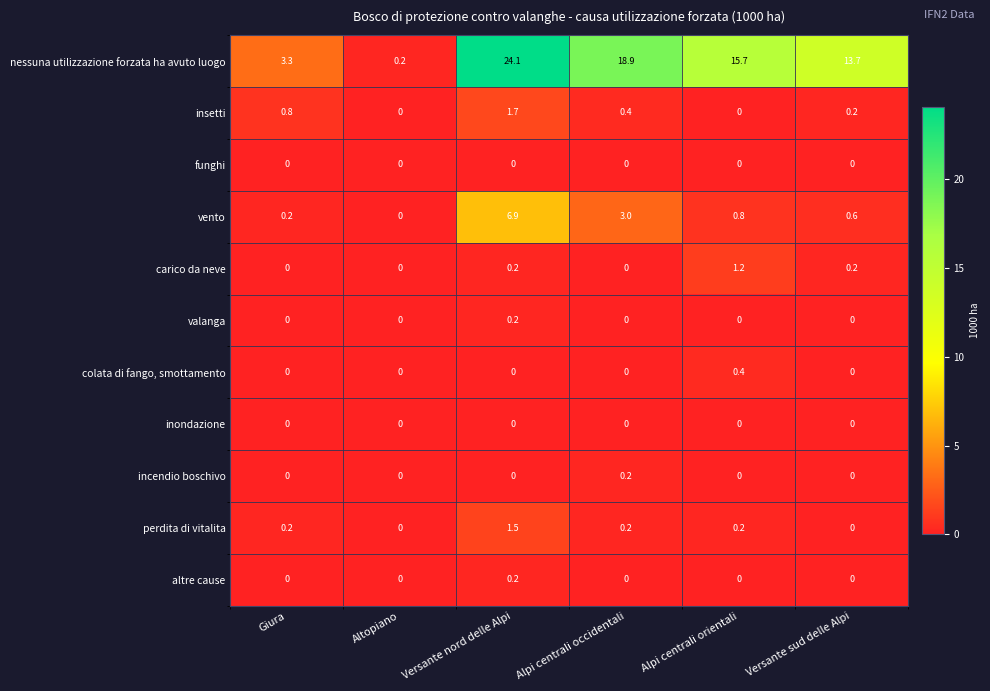

What is the spread (max minus min) of values at Versante nord delle Alpi?

24.1